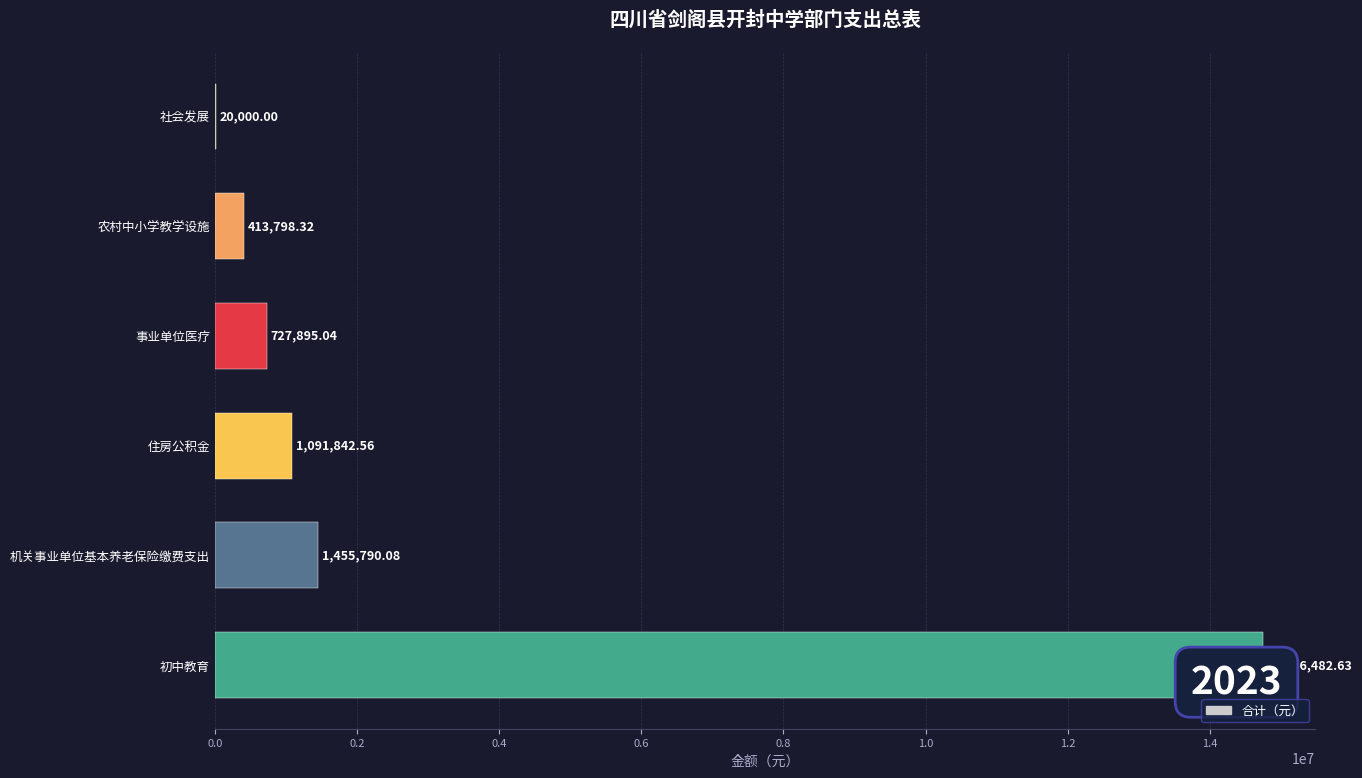

Is it true that the value at 初中教育 is 14746482.6?

True